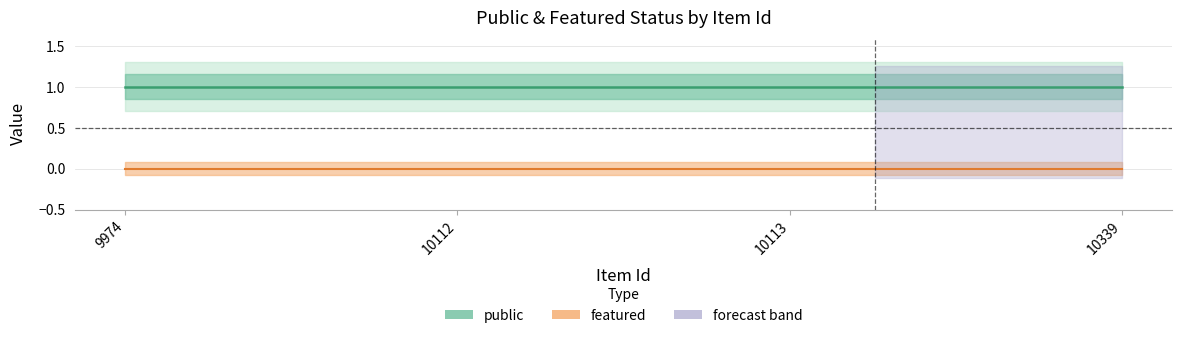

True or false: public has more than 1 interior local peaks.

False